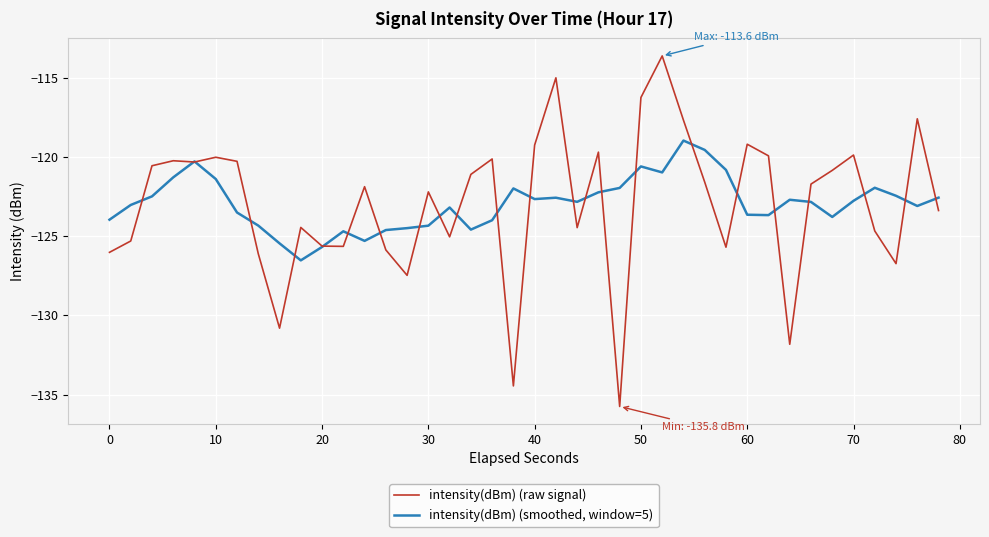

Which series has the largest range (max minus min)?

intensity(dBm) (raw signal)